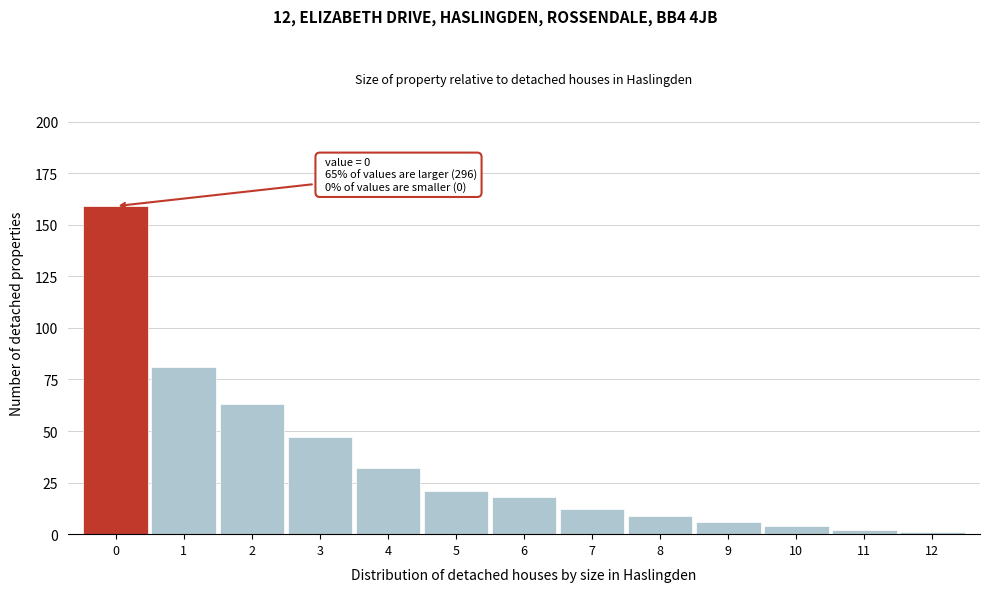

Which range on the x-axis has the tallest bar?

-0.5 to 0.5